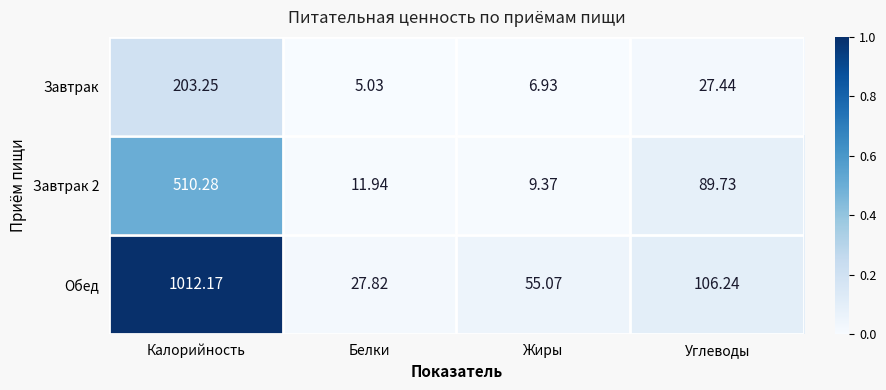

At which category is the sum across all series the highest?

Калорийность